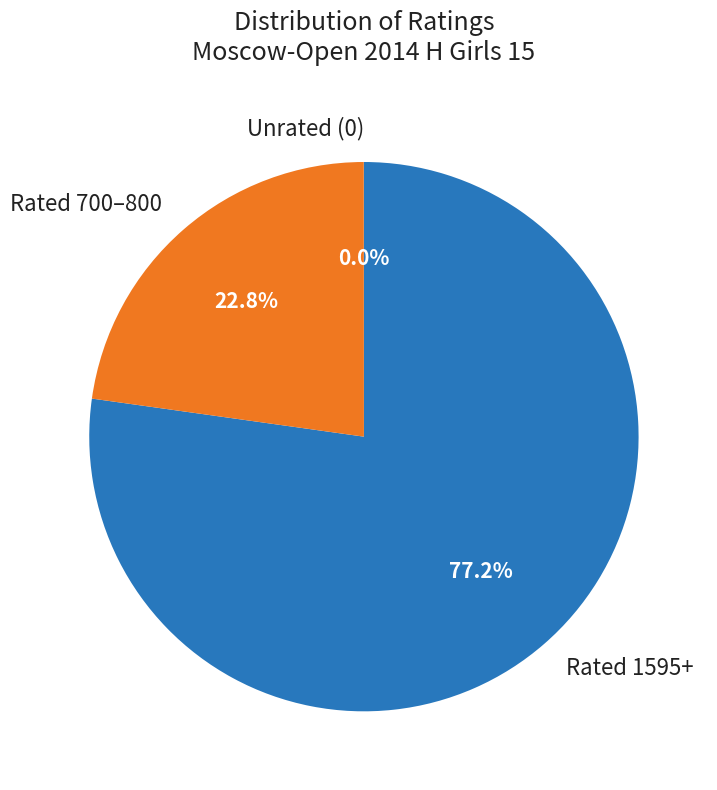

What percentage is NOT represented by Rated 1595+?

22.8%